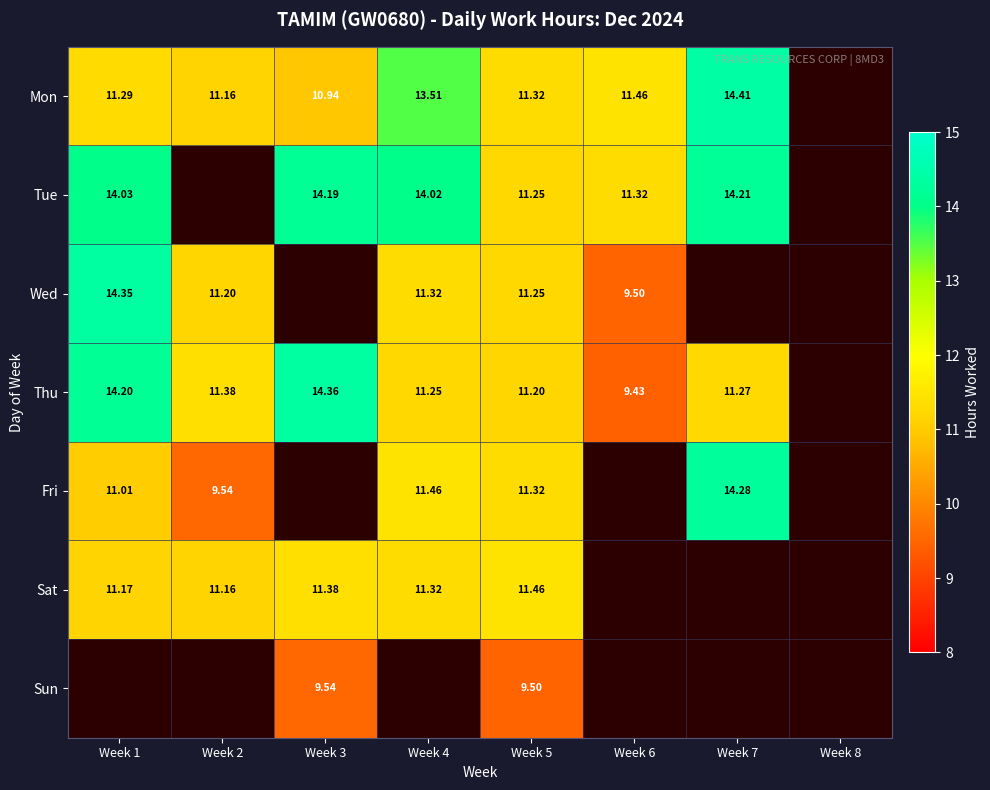

Is the value of Tue at Week 7 greater than the value of Fri at Week 2?

Yes